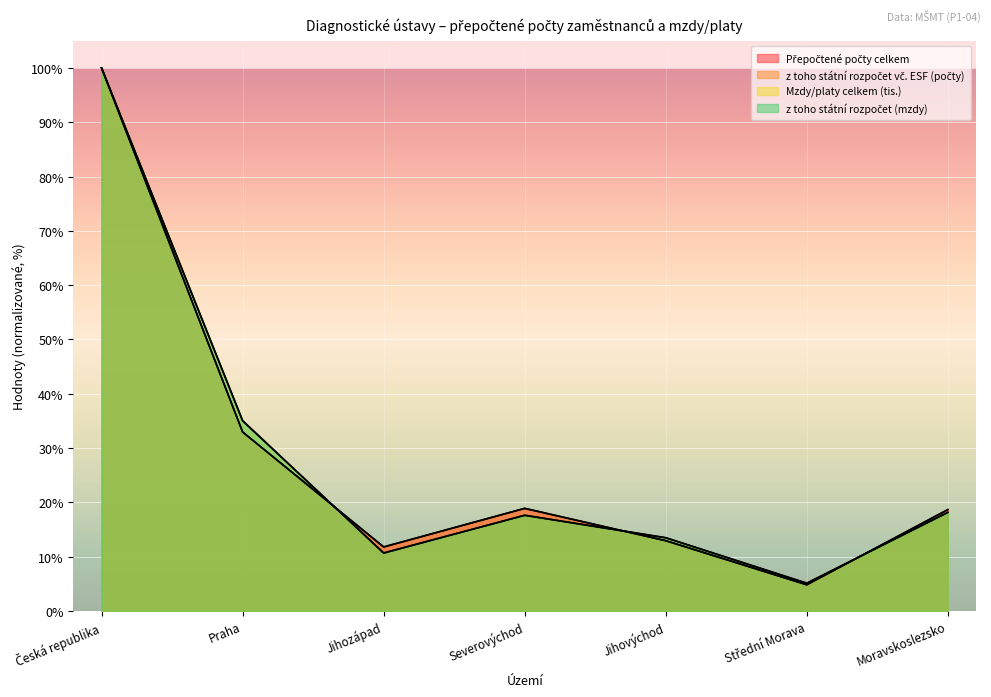

How many series are shown in this chart?

4